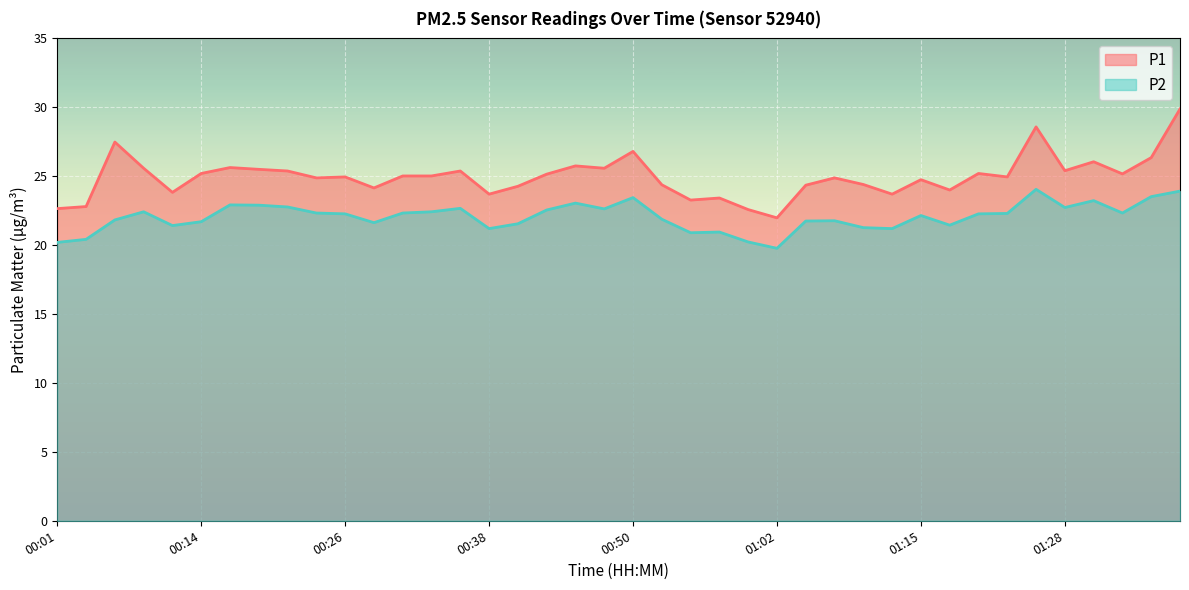

List the series in order of their overall mean, lowest first.

P2, P1